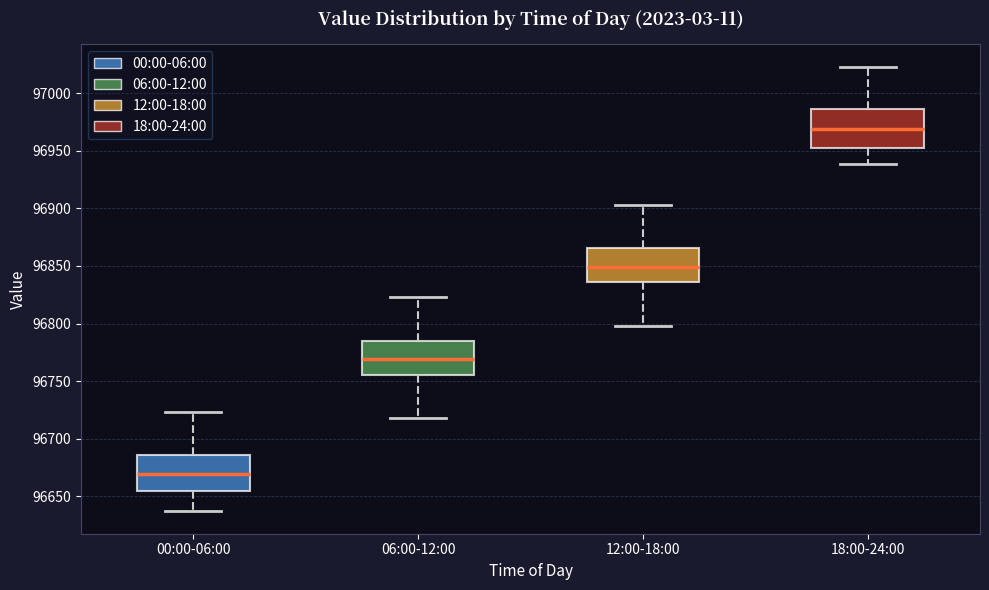

Where is the lower edge of the box for 12:00-18:00 on the y-axis? The values are not printed on the chart, so give them approximately, as read against the axis.

96835